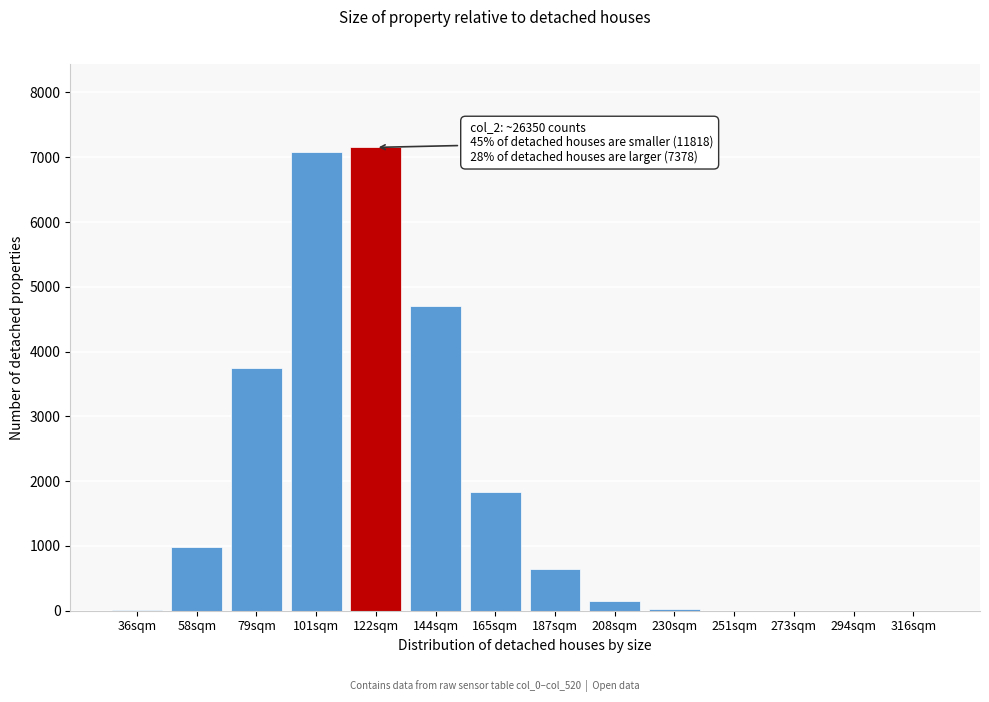

True or false: the data shows 0.1 at 294sqm.

True